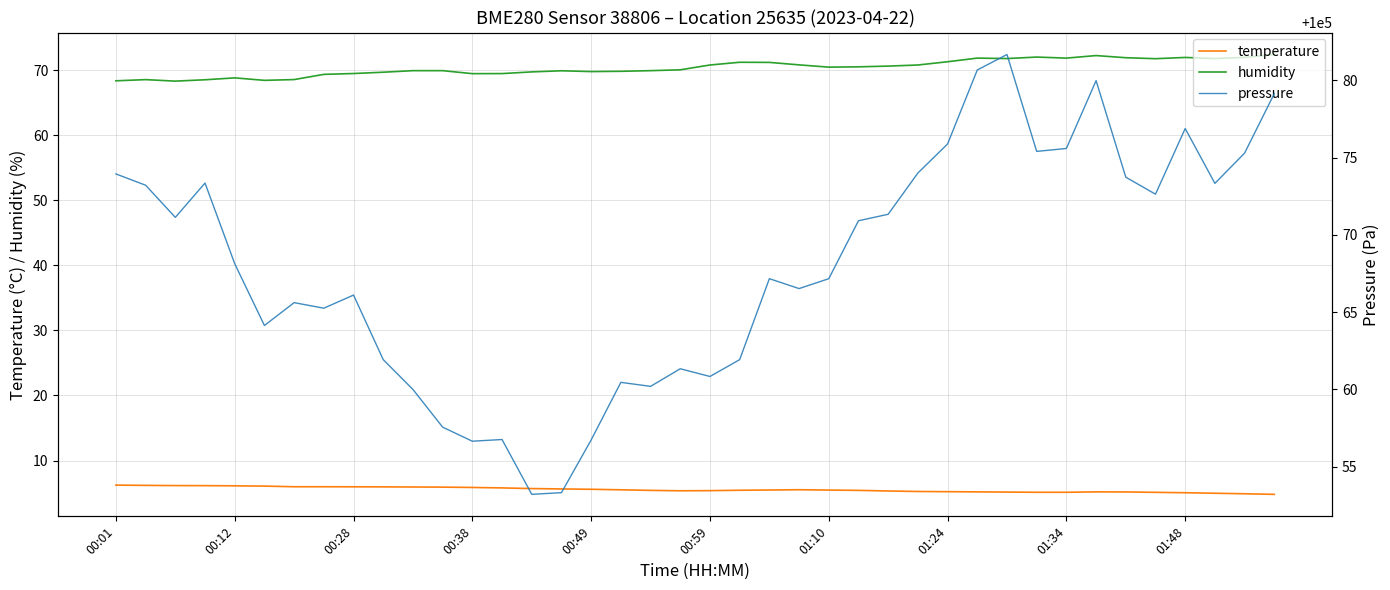

Does the chart display data point markers on the line(s)?

No